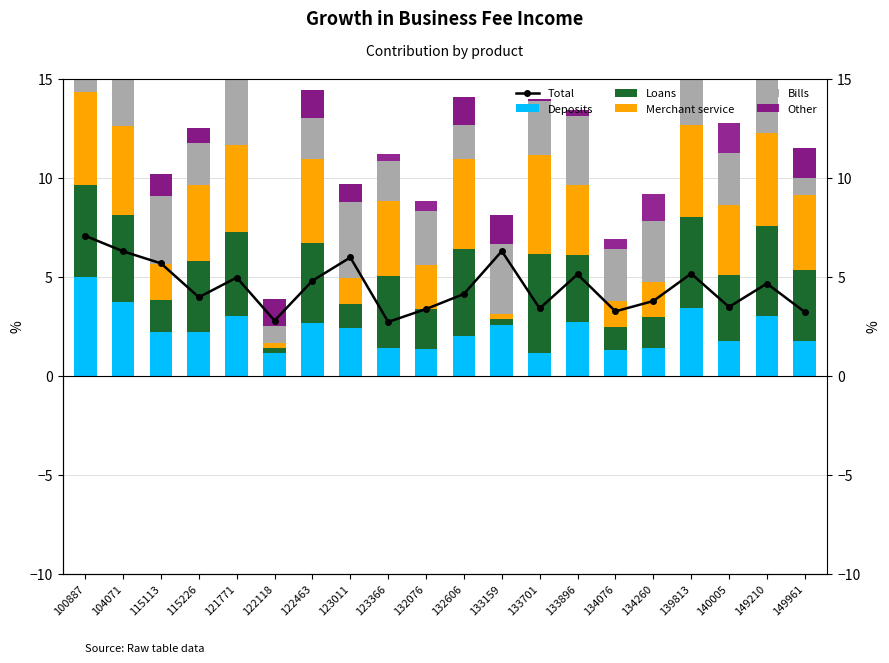

What is the total value across all series at 133701?

17.3